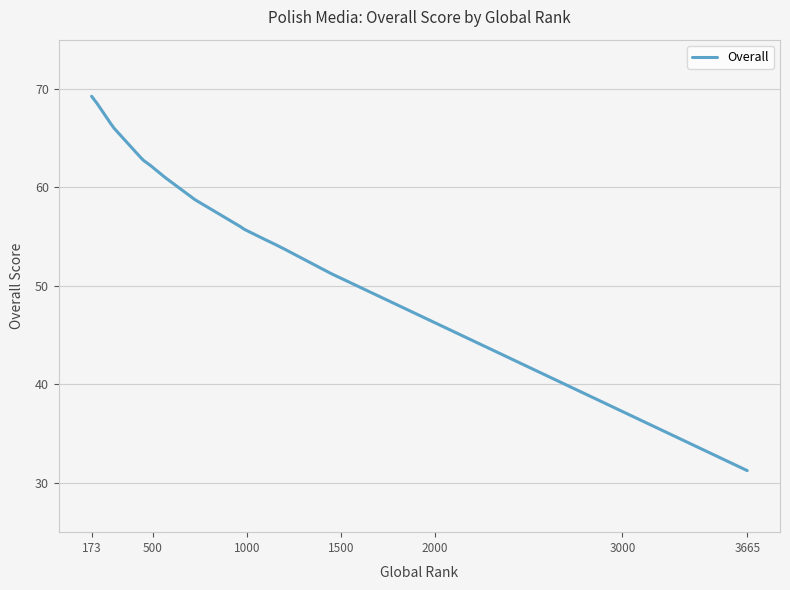

Where does the data first go above 58?

173